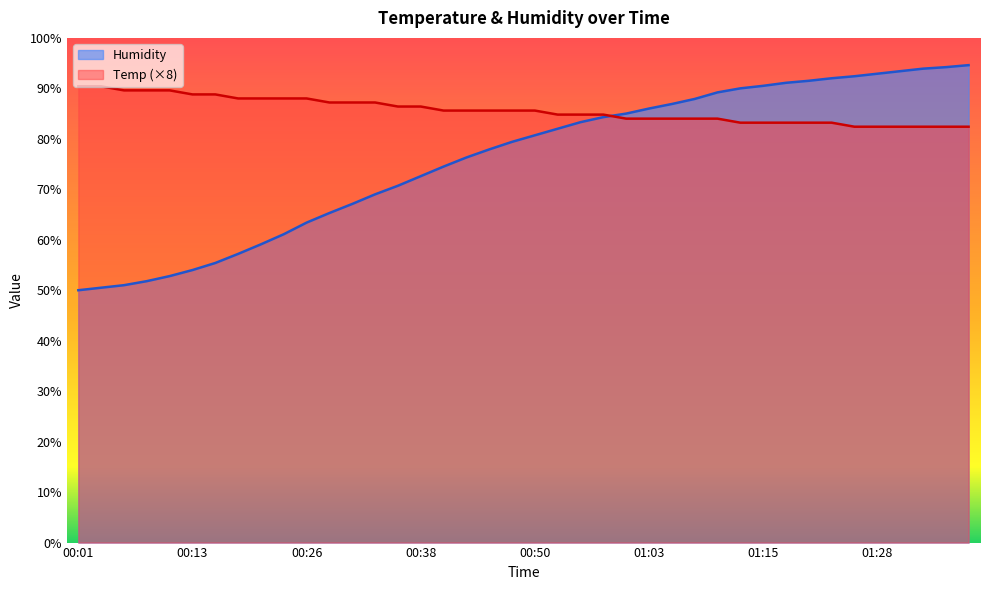

How many values in the Humidity series exceed 80?

20